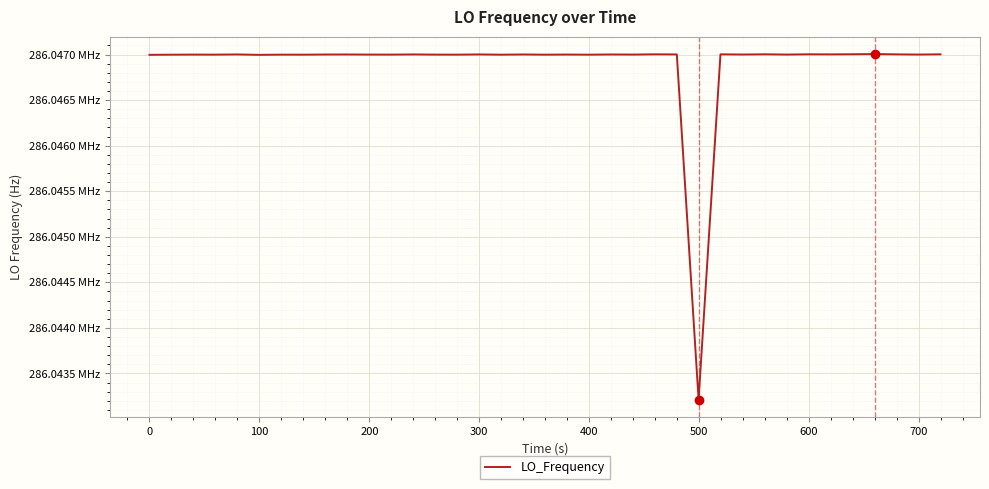

True or false: there are more than 1 points higher than both neighbors.

True